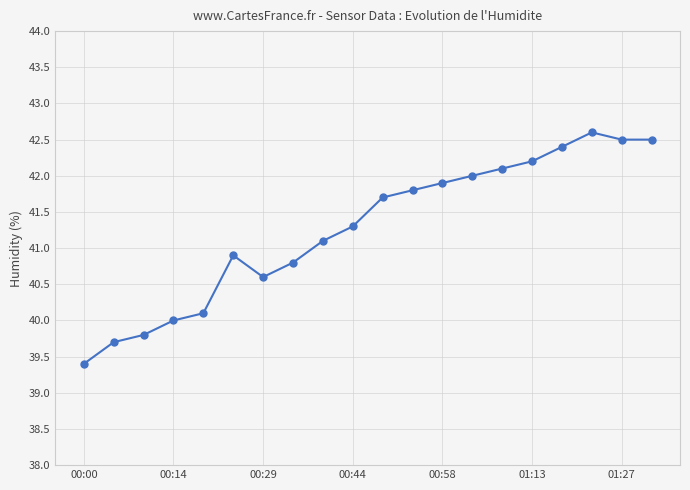

What is the difference between the second highest and second lowest values?

2.8